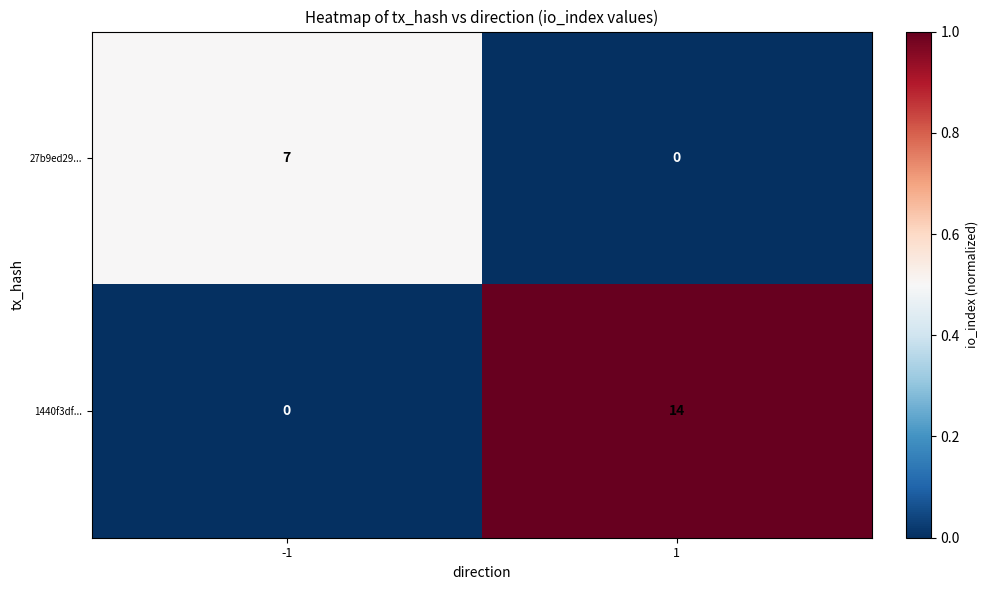

The value of 1440f3df... at 1 is 14. True or false?

True